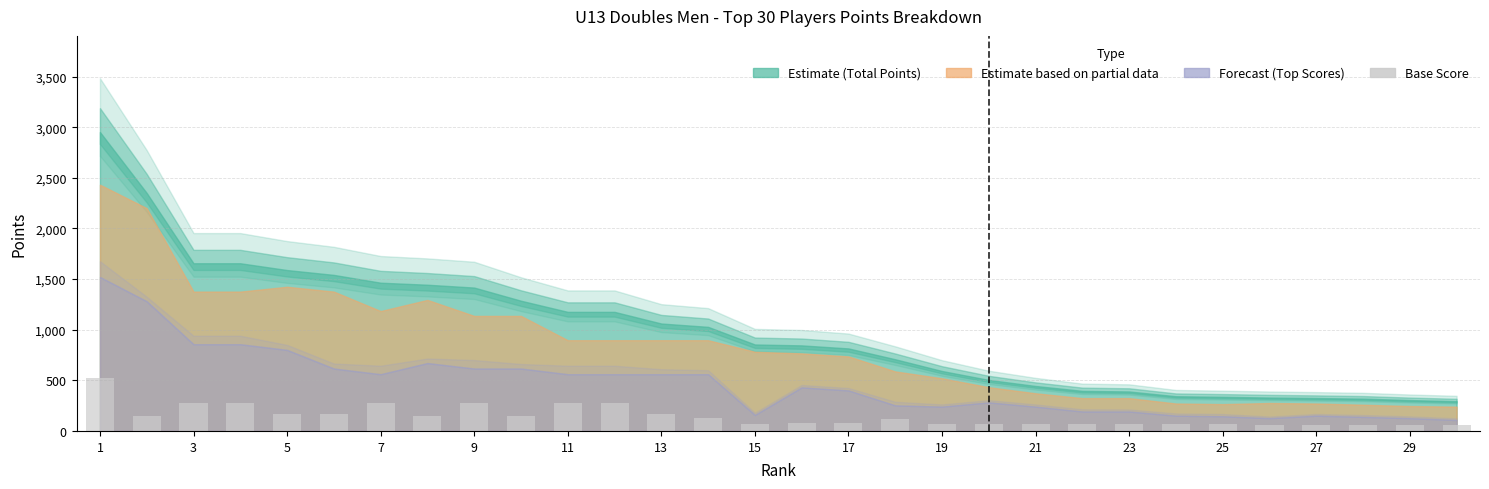

How many values are below 120?

15